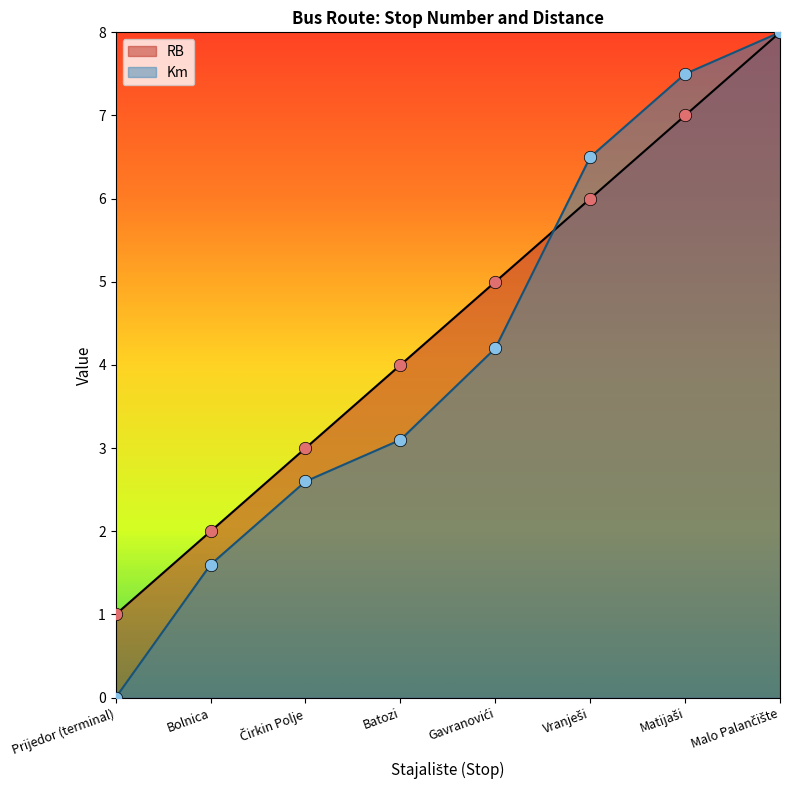

Is the value of Km at Bolnica greater than the value of RB at Čirkin Polje?

No